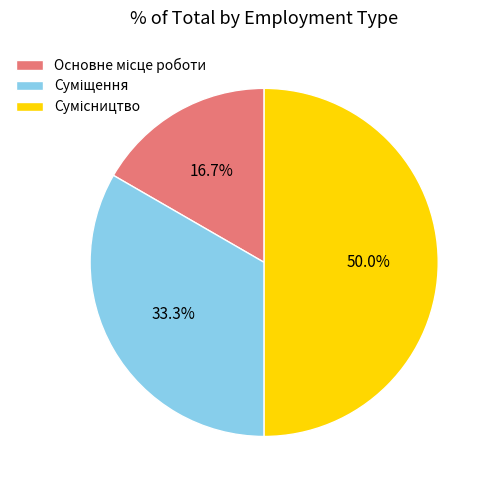

To the nearest percent, what is the difference between the largest and smallest slice percentages?

33%